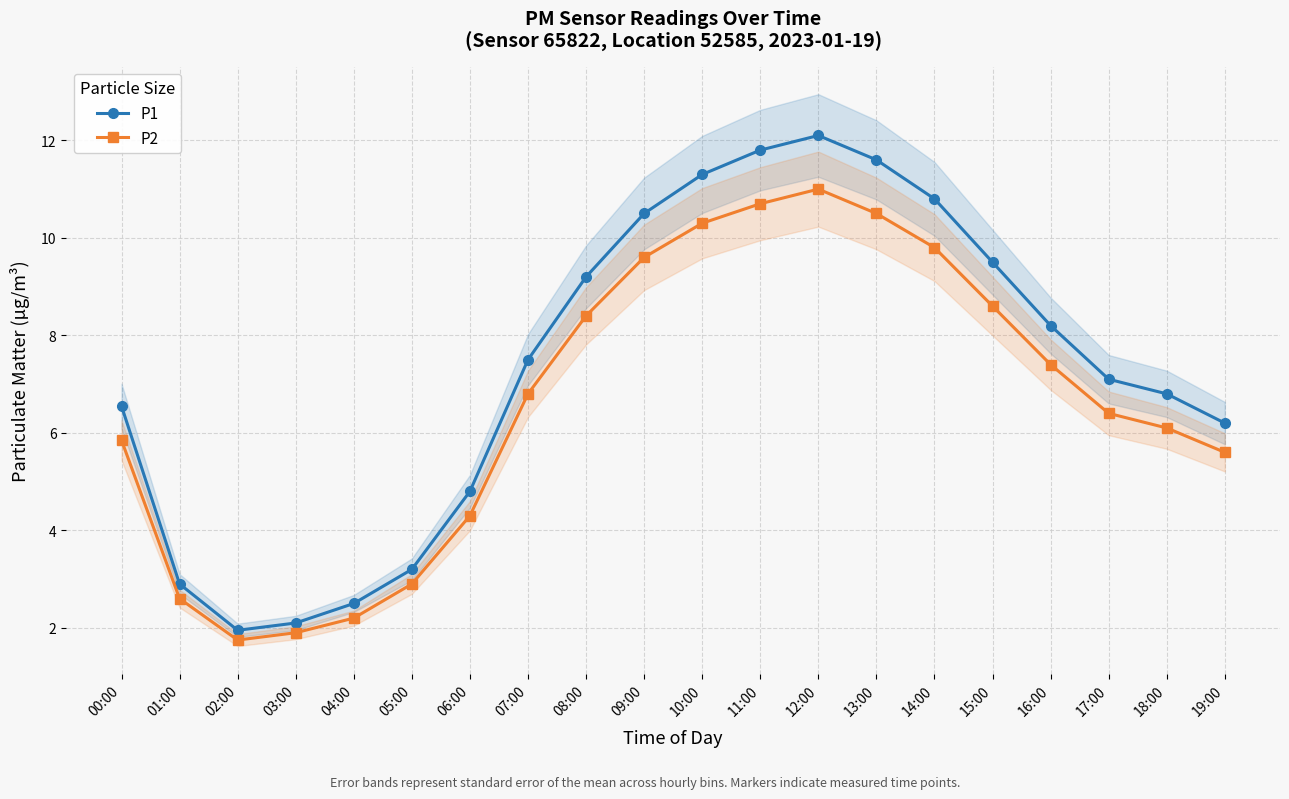

What is the difference between the highest and lowest values at 05:00?

0.3